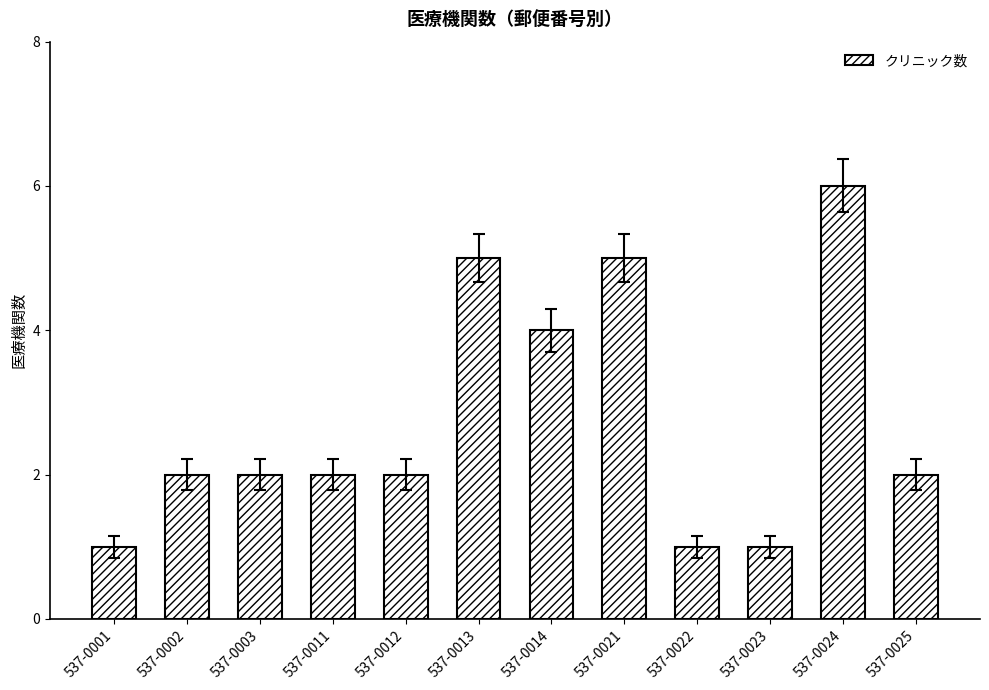

Is it true that the value at 537-0021 is 5?

True